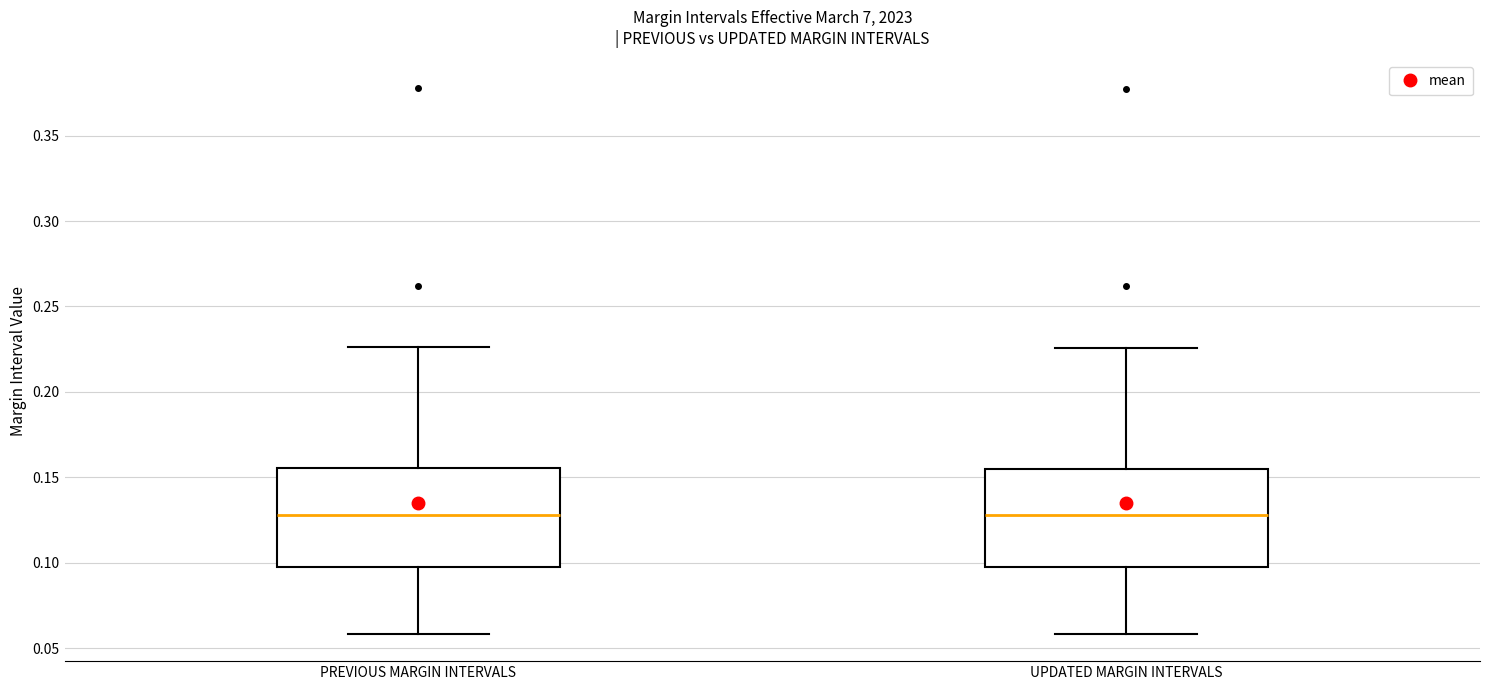

Reading left to right, transcribe this box plot: for each box, give where its median line is, the range the box spans, and where its two whiskers end, as read against the y-axis. The values are not printed on the chart, so give them approximately, as read against the axis.

PREVIOUS MARGIN INTERVALS: median 0.130, box 0.100 to 0.155, whiskers 0.060 to 0.225
UPDATED MARGIN INTERVALS: median 0.130, box 0.095 to 0.155, whiskers 0.060 to 0.225